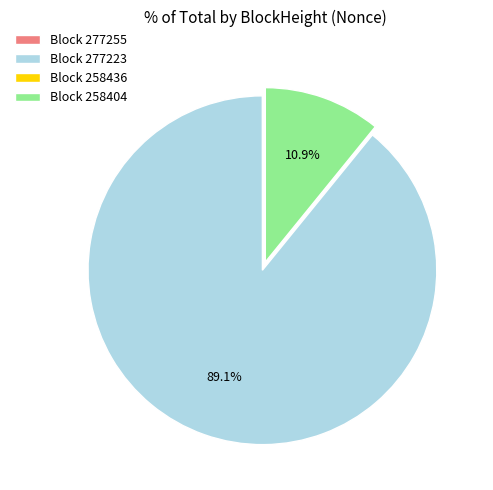

What portion of the pie excludes Block 258404?

89.1%